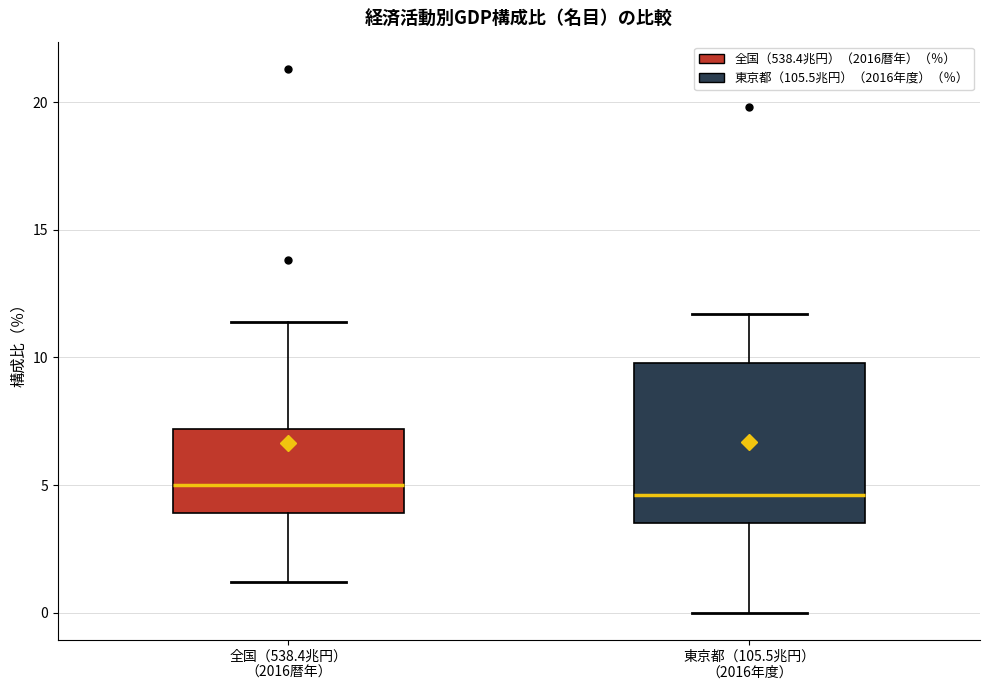

Reading left to right, transcribe this box plot: for each box, give where its median line is, the range the box spans, and where its two whiskers end, as read against the y-axis. The values are not printed on the chart, so give them approximately, as read against the axis.

全国（538.4兆円） （2016暦年）: median 5.0, box 4.0 to 7.0, whiskers 1.0 to 11.5
東京都（105.5兆円） （2016年度）: median 4.5, box 3.5 to 10.0, whiskers 0.0 to 11.5